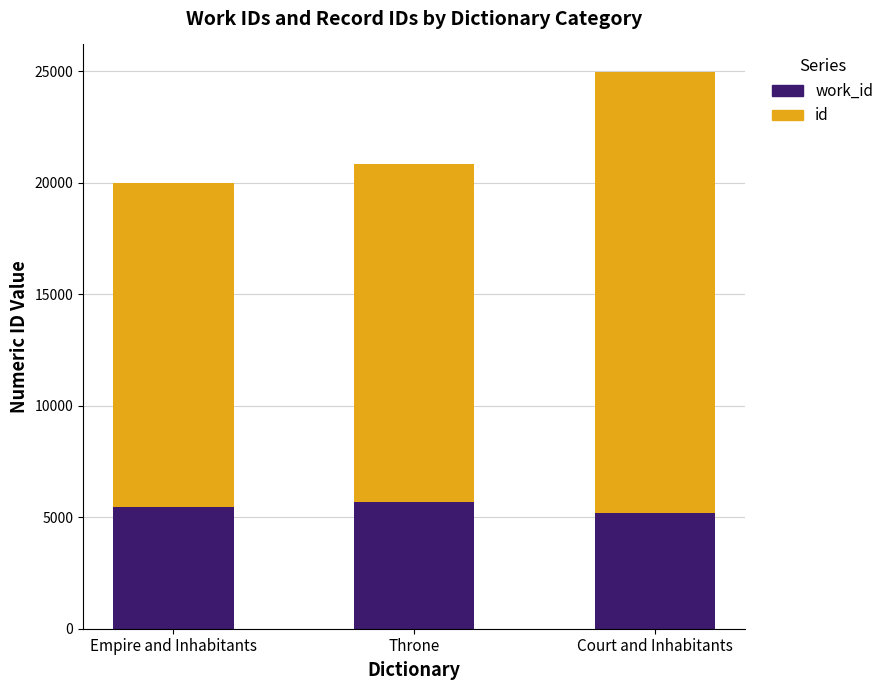

What is the total value across all series at Throne?

20850